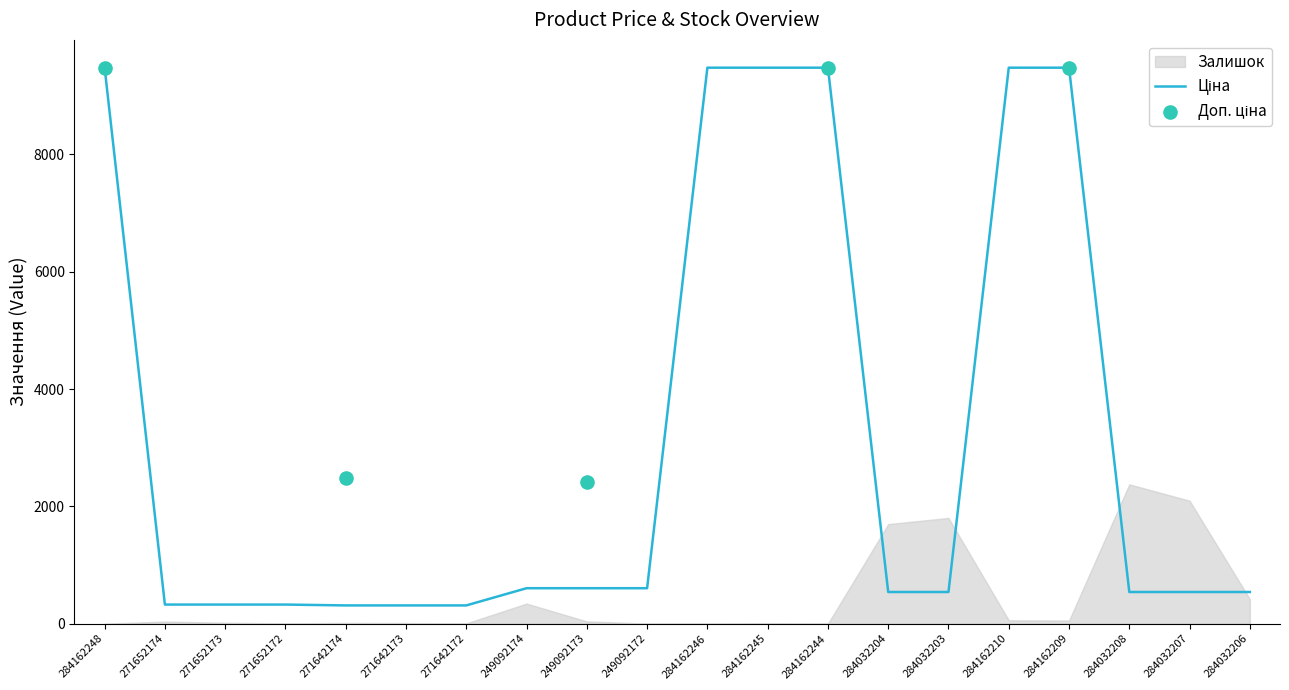

Which series reaches the maximum Y coordinate?

Ціна